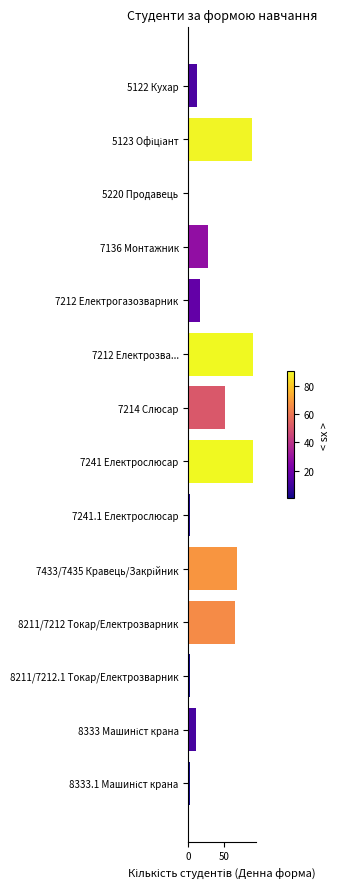

Reading top to bottom, what are all the values shown in this chart?

12	89	1	28	17	90	51	90	3	68	65	2	11	2